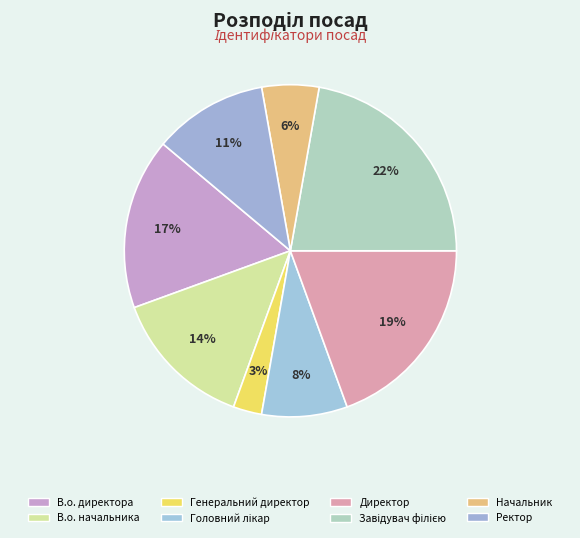

What percentage is the В.о. начальника slice, to the nearest percent?

14%